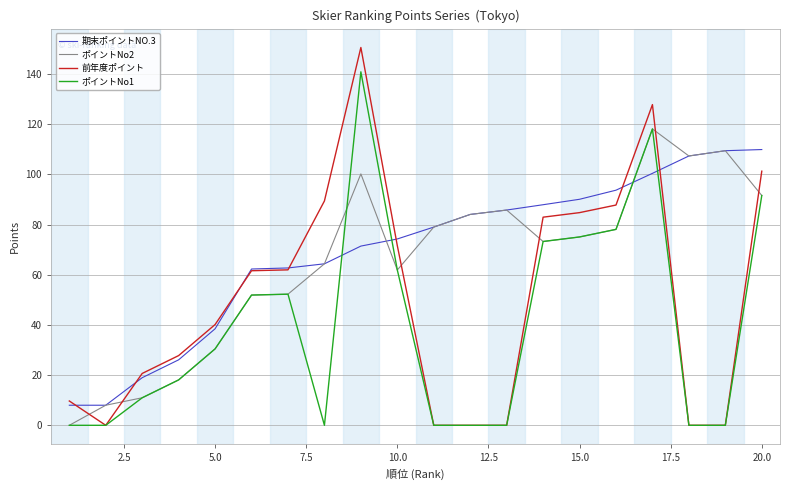

Rank the series by their maximum value, from lowest to highest.

期末ポイントNO.3, ポイントNo2, ポイントNo1, 前年度ポイント